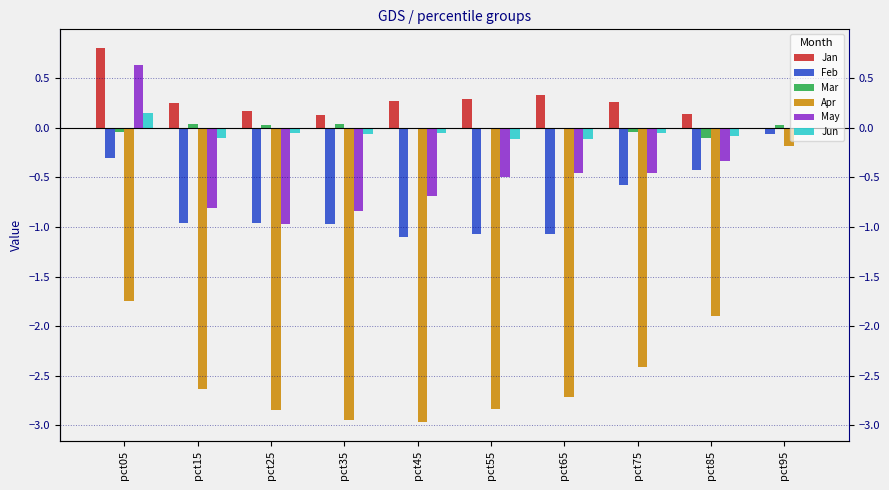

What is the highest value of the Feb series?

-0.1